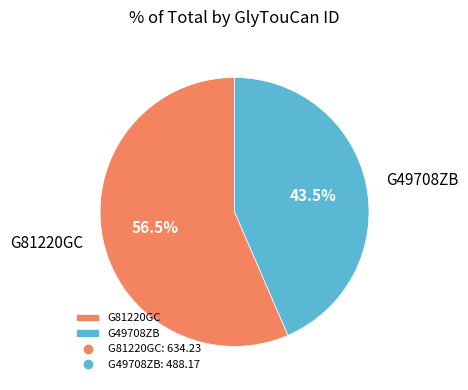

Count the number of slices in the pie.

2